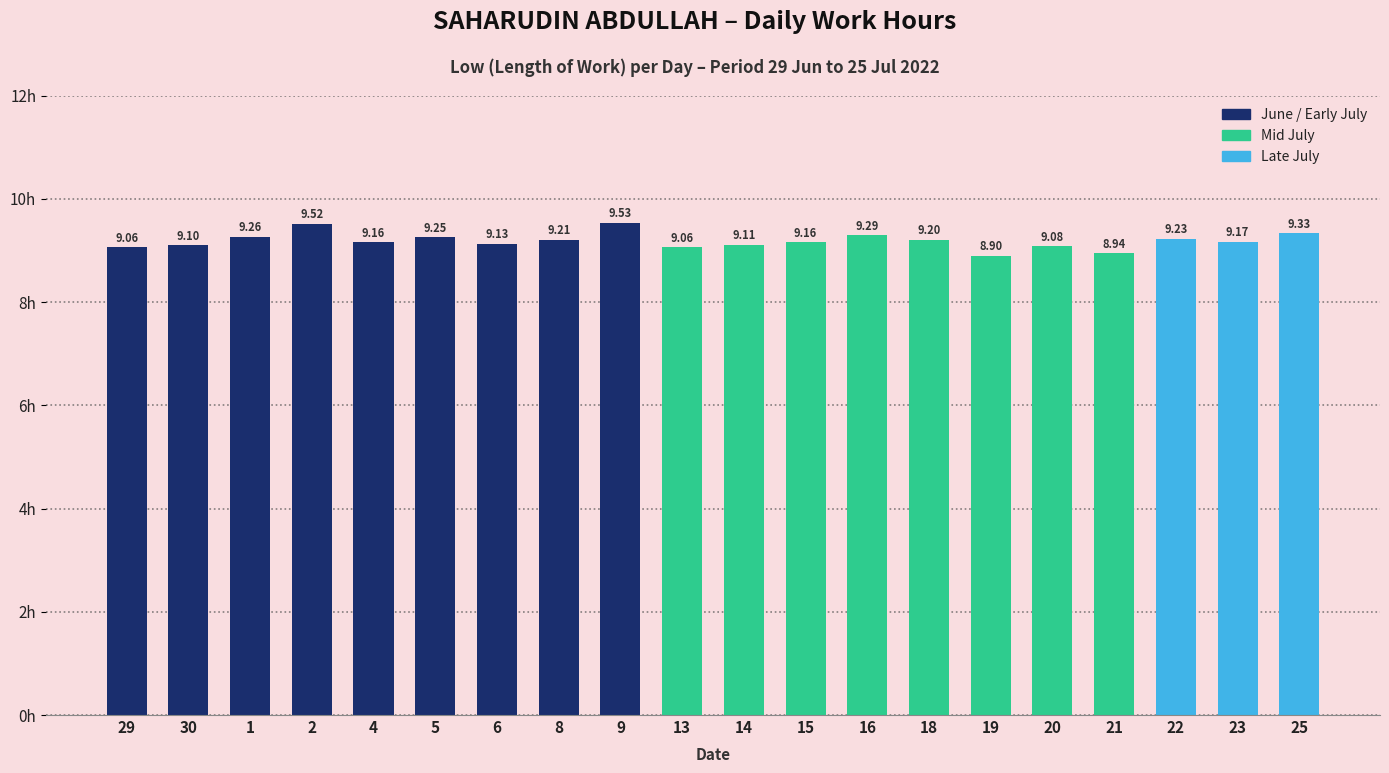

What is the difference between the second highest and second lowest values?

0.6